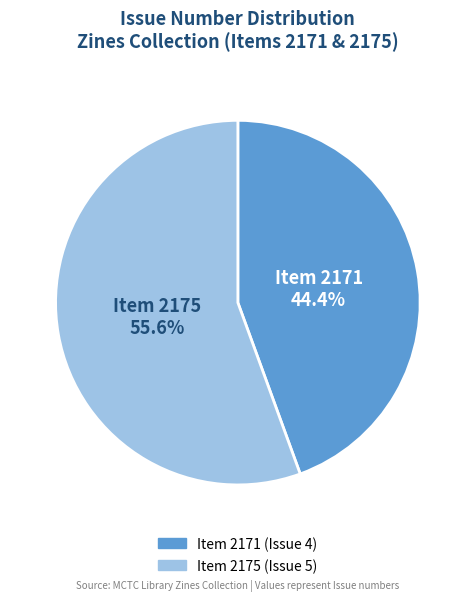

What percentage is the Item 2175 (Issue 5) slice, to the nearest percent?

56%